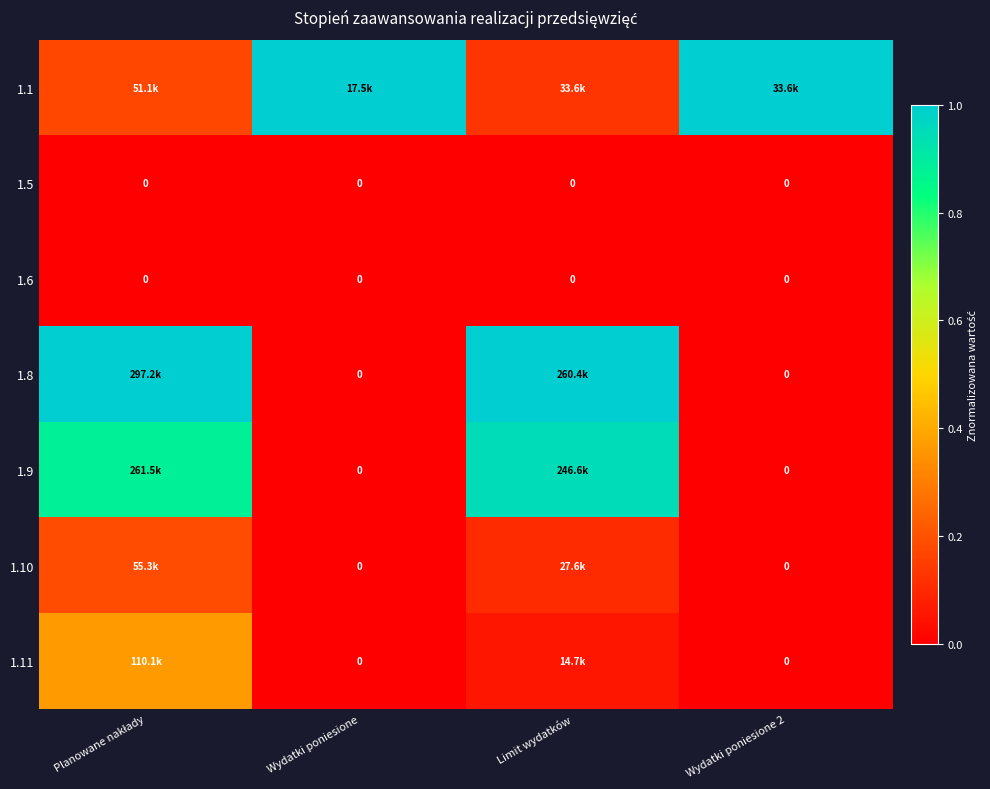

The value of 1.11 at Wydatki poniesione is 0.0. True or false?

True